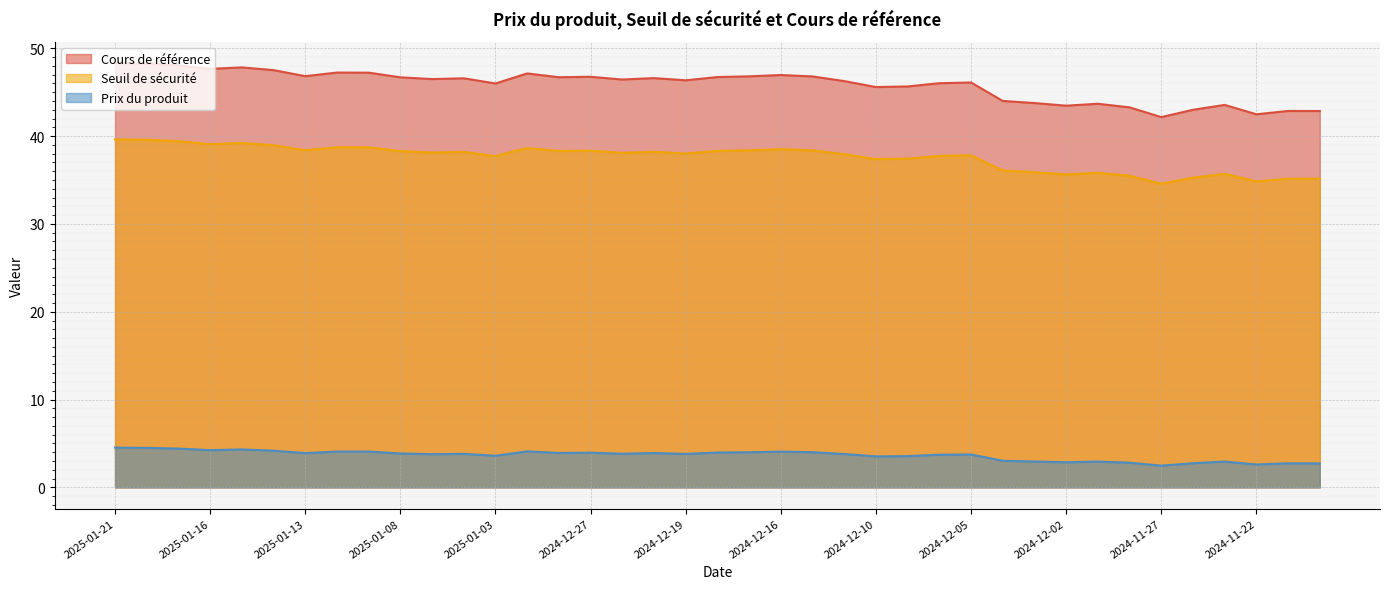

What is the difference between the maximum and minimum values in the Prix du produit series?

2.1